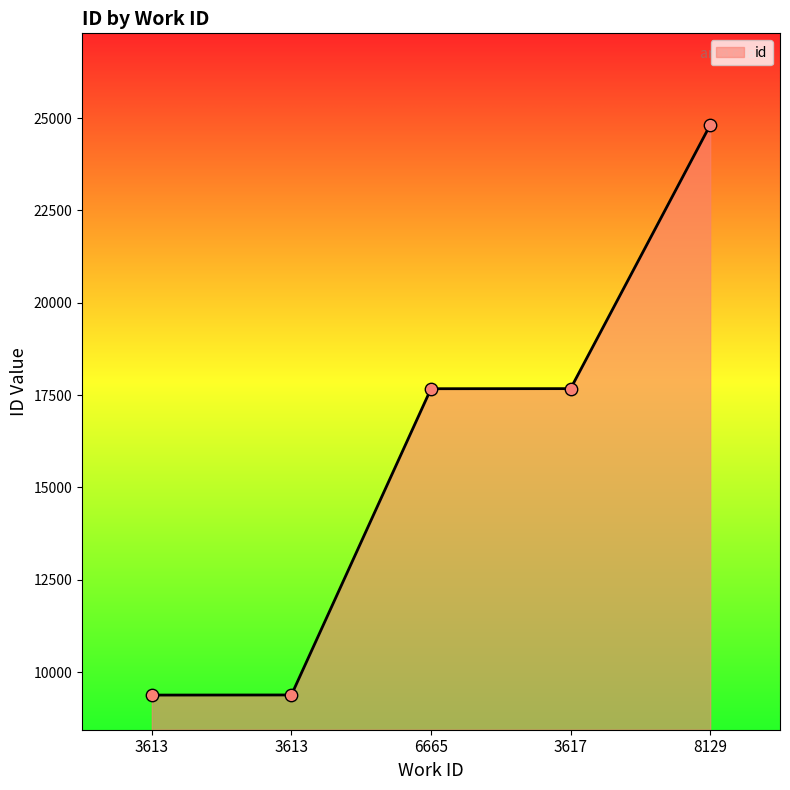

What is the change in value from 3613 to 3617?

+8292